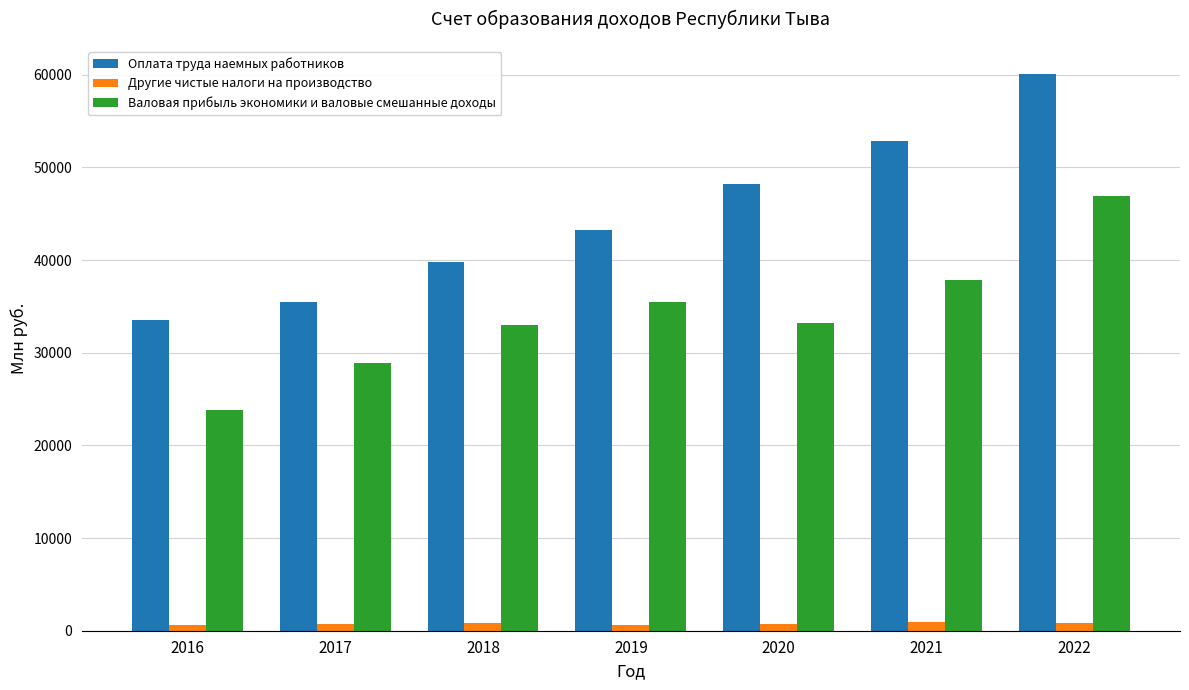

What is the spread (max minus min) of values at 2019?

42601.7